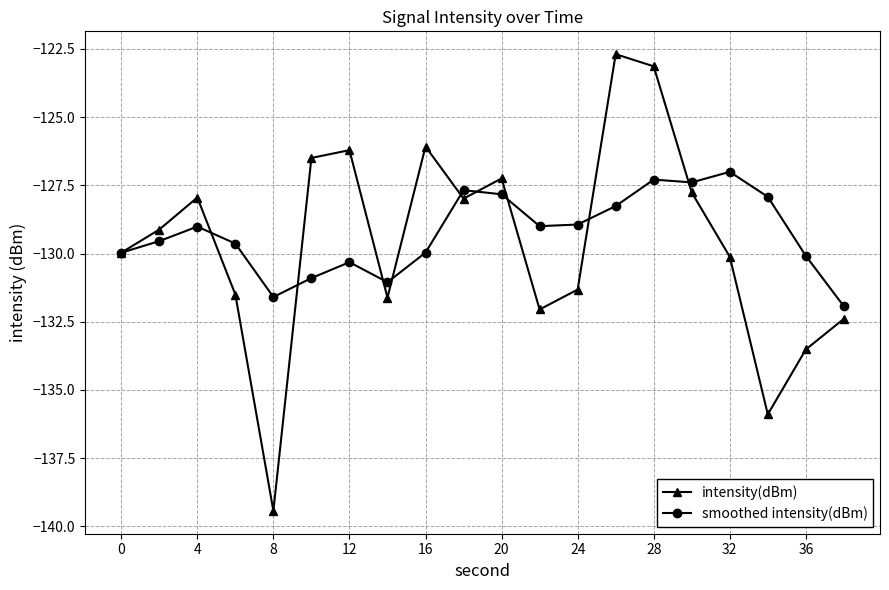

List the series in order of their peak value, highest first.

intensity(dBm), smoothed intensity(dBm)